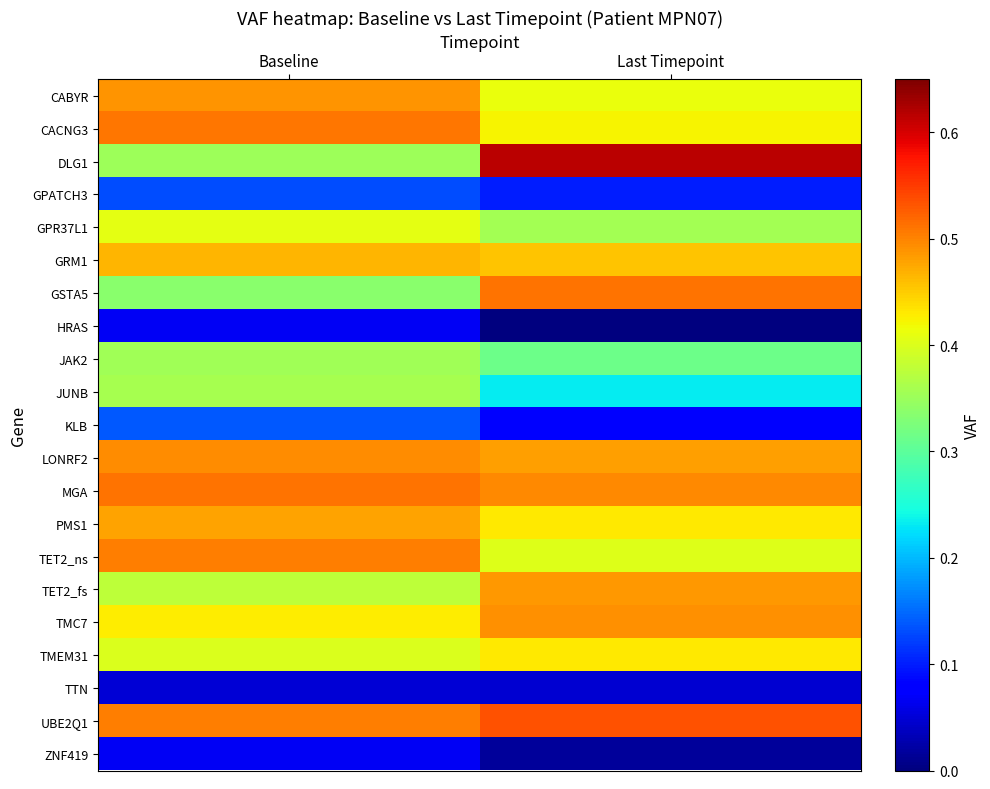

What is the difference between the highest and lowest values at Baseline?

0.5